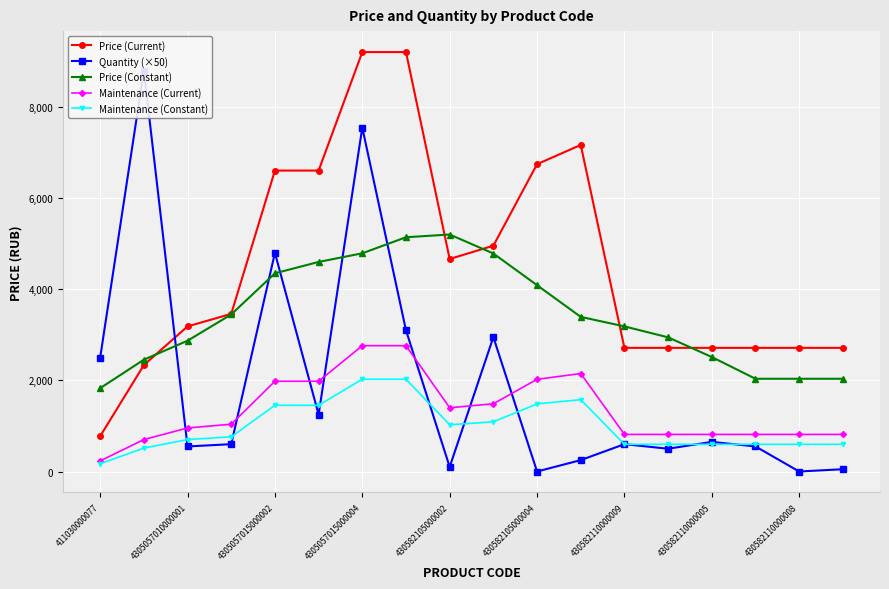

Which series has the widest spread of values?

Quantity (×50)